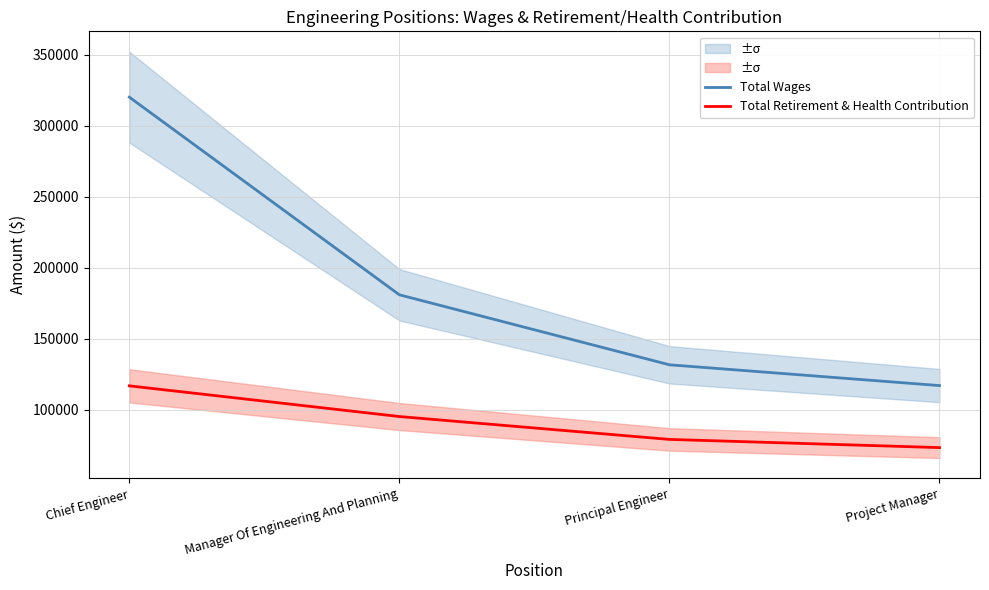

Which category has the highest value across all series?

Chief Engineer